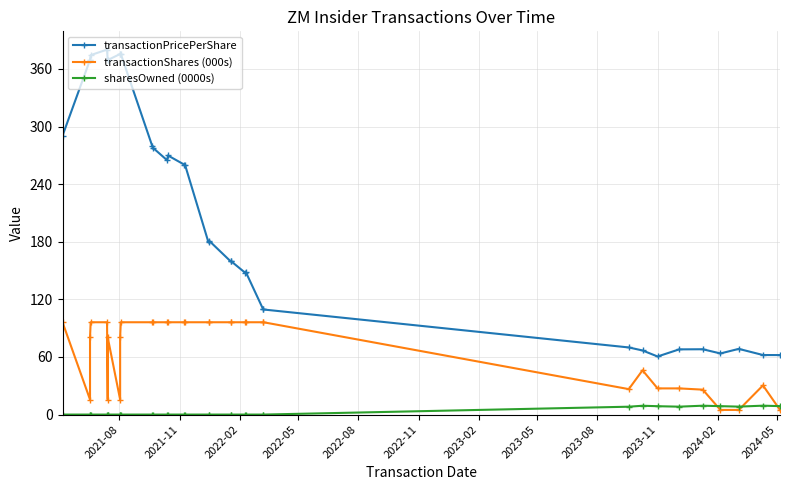

The sharesOwned (0000s) series shows 5.6 at 30. True or false?

False